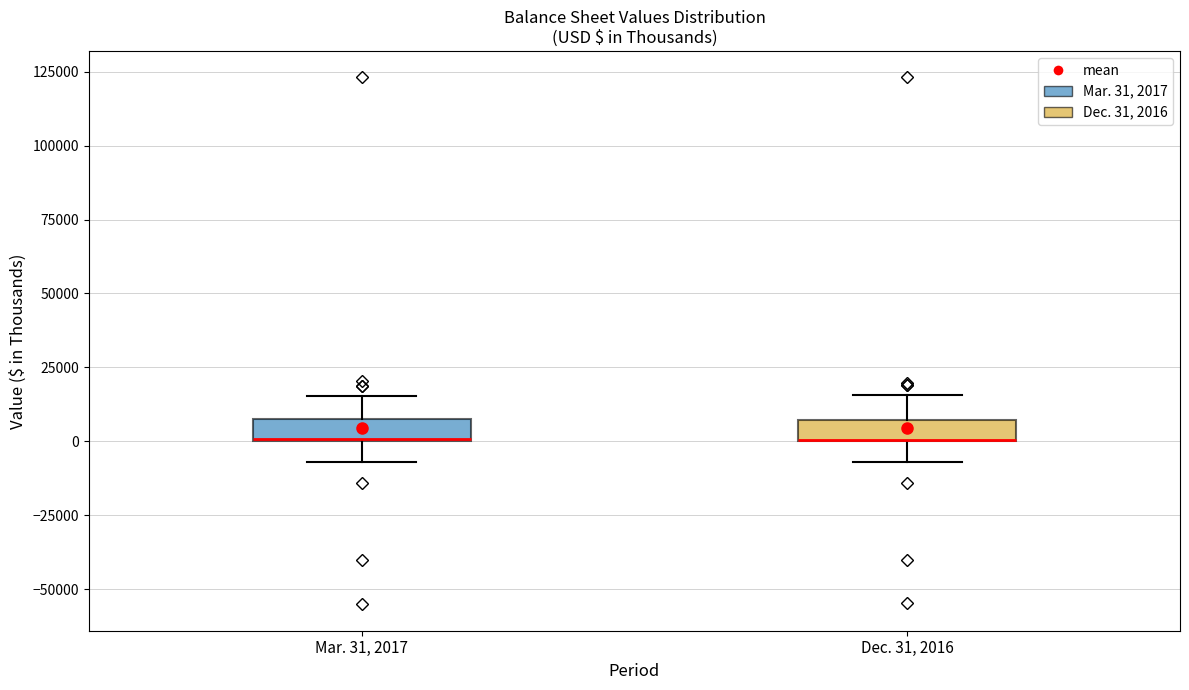

Where is the upper edge of the box for Mar. 31, 2017 on the y-axis? The values are not printed on the chart, so give them approximately, as read against the axis.

5000